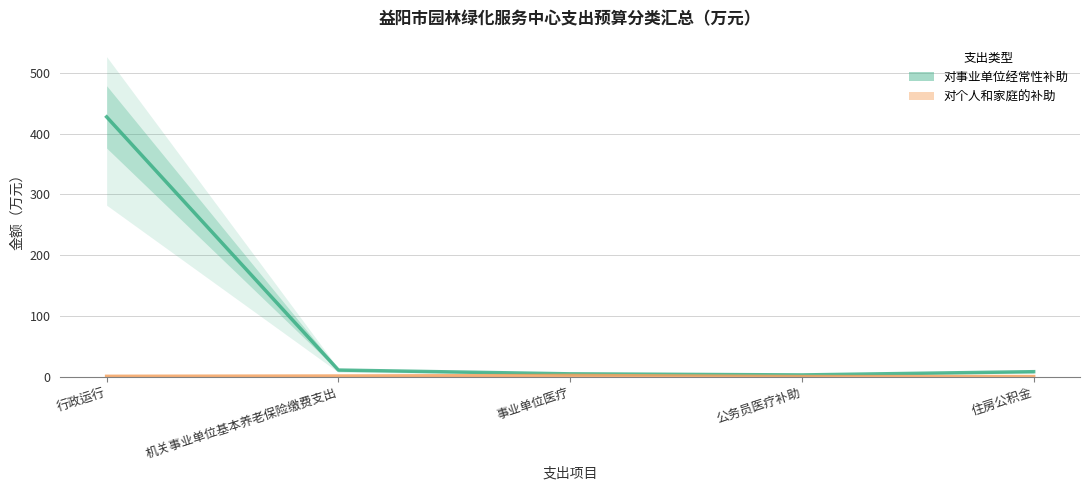

What are all the series names shown in the legend?

对事业单位经常性补助, 对个人和家庭的补助